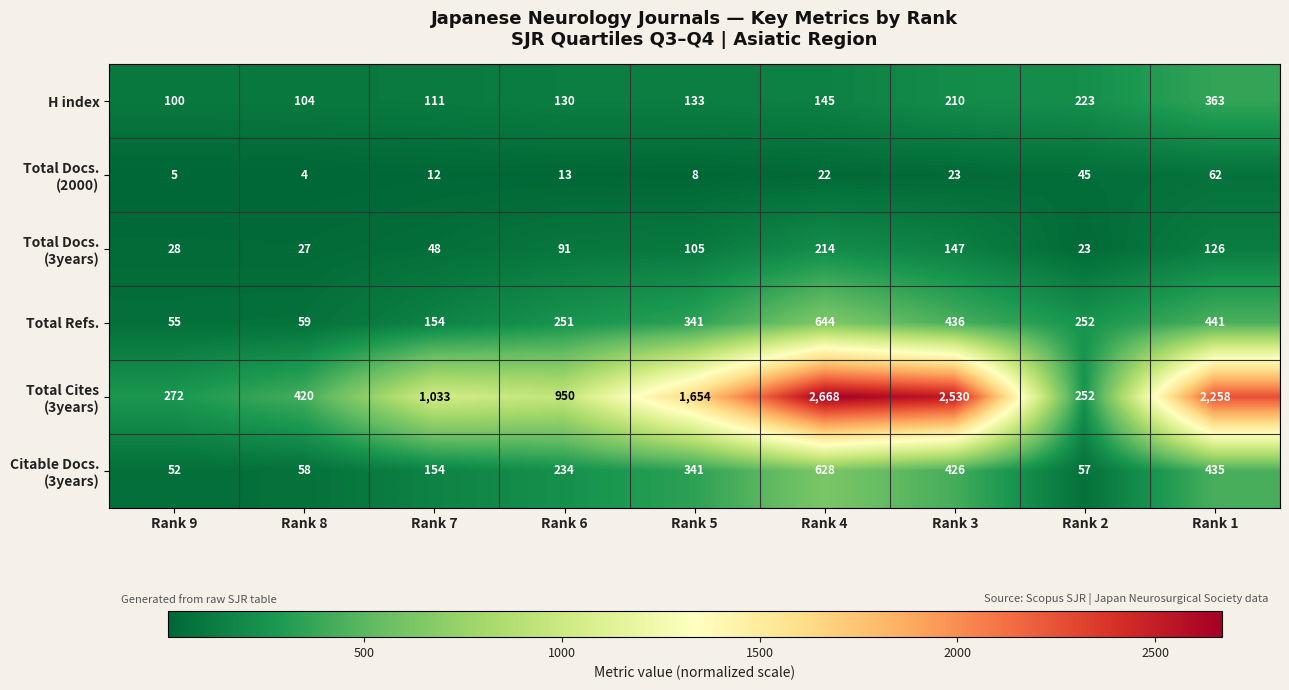

What is the sum of all H index values?

1519